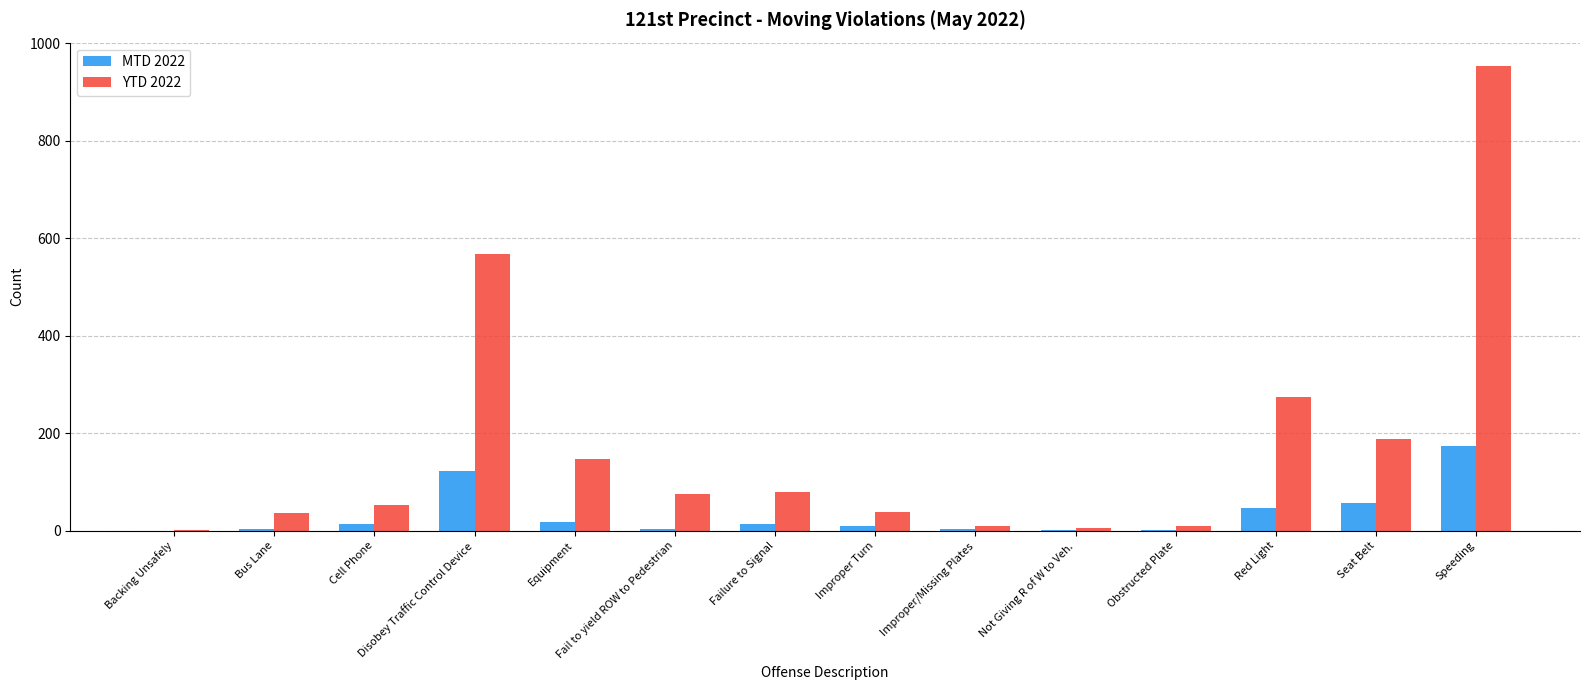

Which series has the largest total across all categories?

YTD 2022